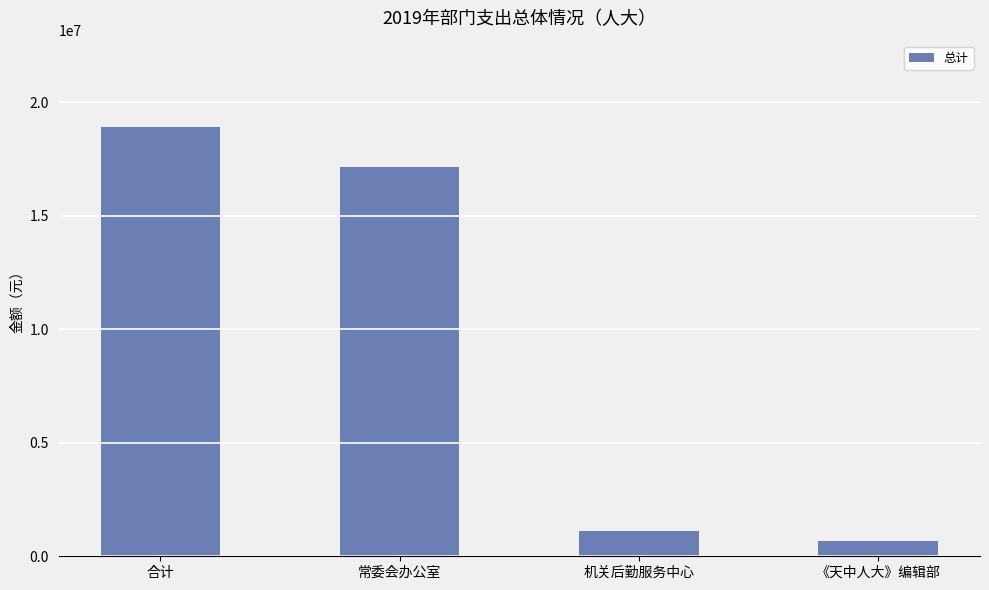

What is the minimum value shown in the chart?

672837